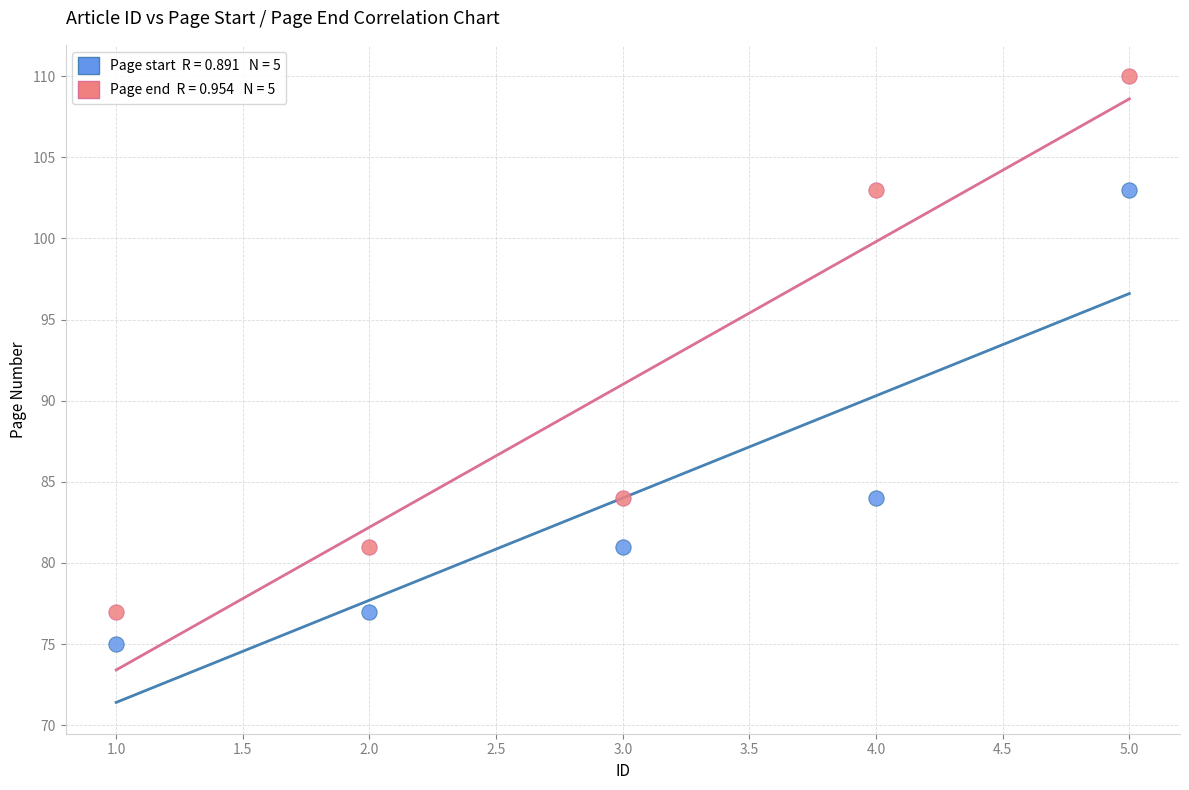

Across all data points, what is the range of Y values (max minus min)?

35